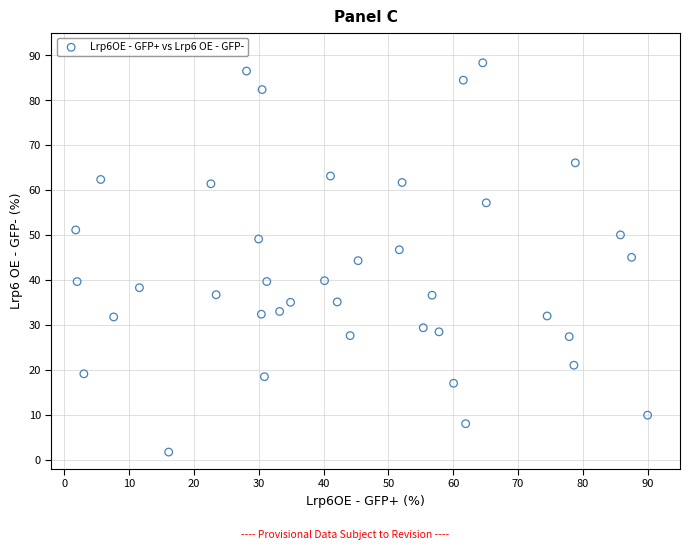

What is the range of X values (max minus min)?

88.2